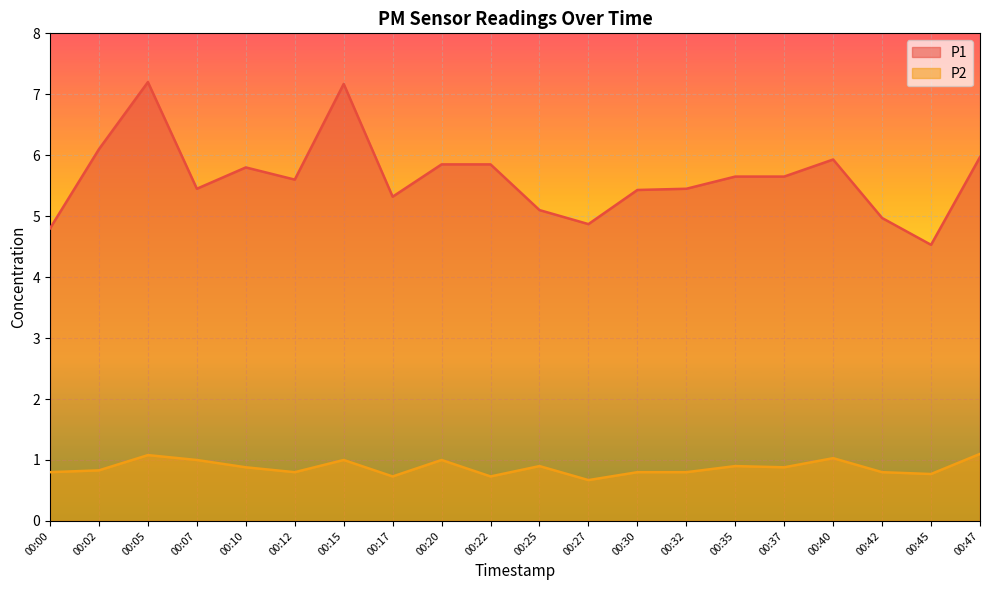

Is the value of P1 at 00:17 greater than the value of P2 at 00:07?

Yes